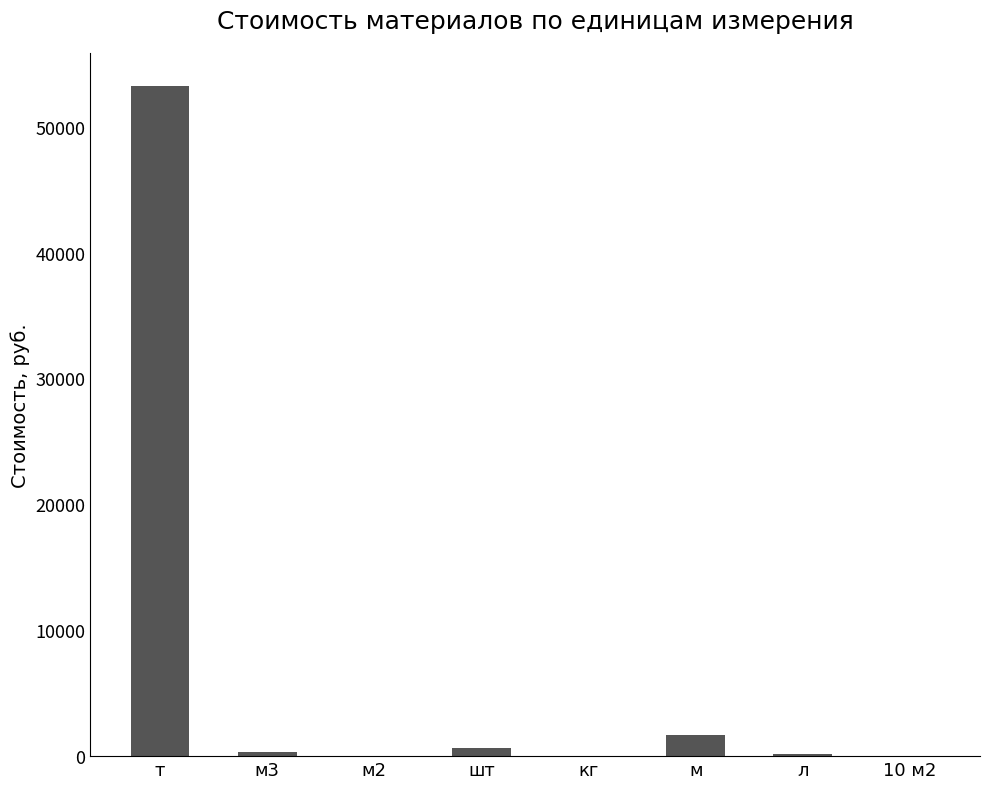

At which category does the chart reach its peak across all series?

т